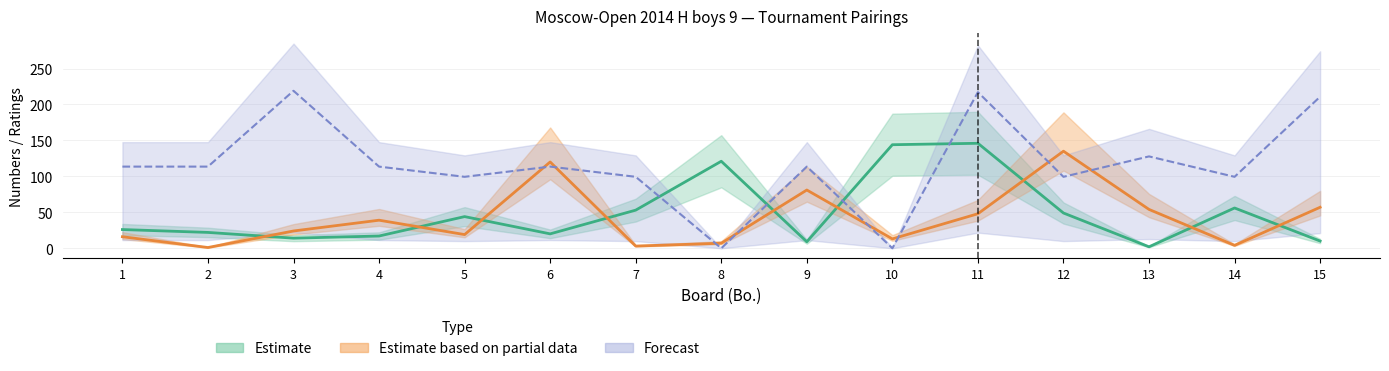

True or false: Forecast and Estimate cross at least once.

True